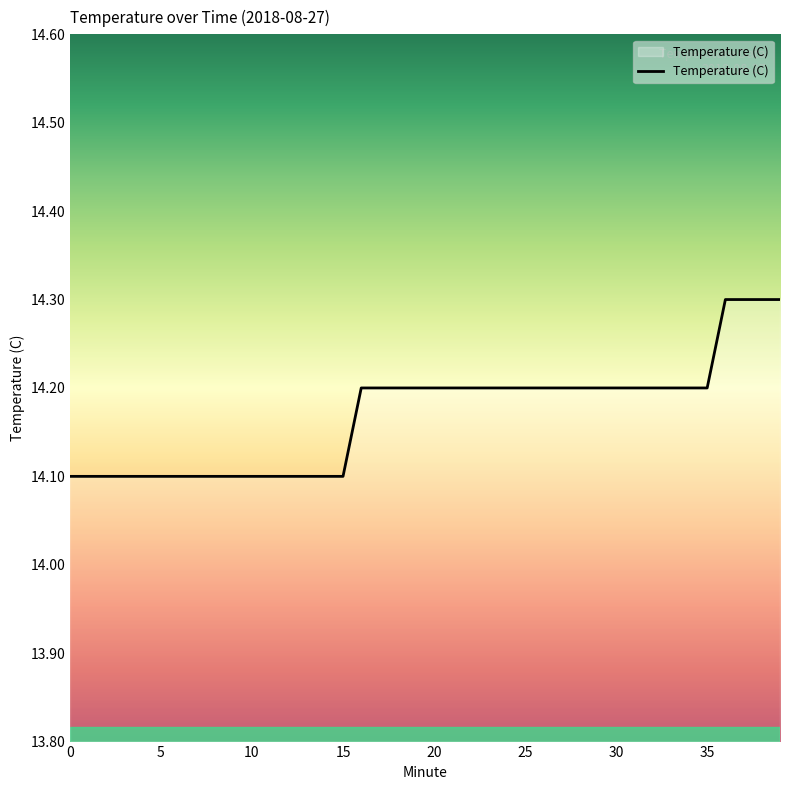

What is the maximum value shown in the chart?

14.3